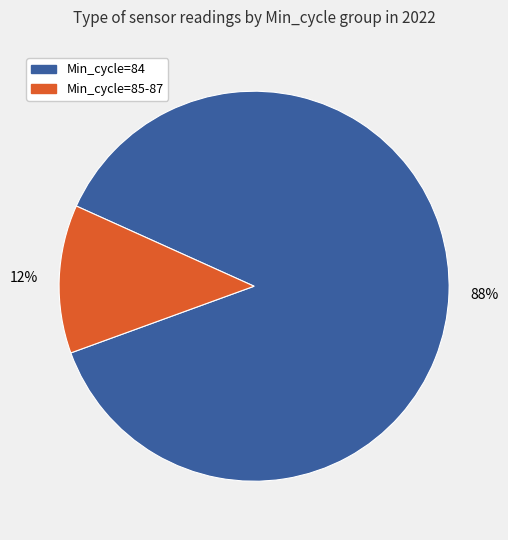

To the nearest percent, what is the average slice percentage?

50%